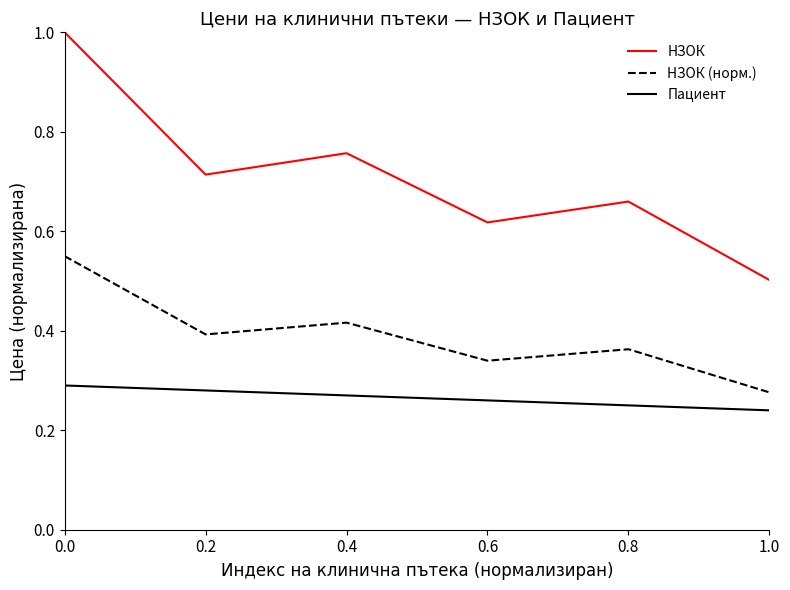

What is the difference between the maximum and minimum values in the НЗОК series?

0.5